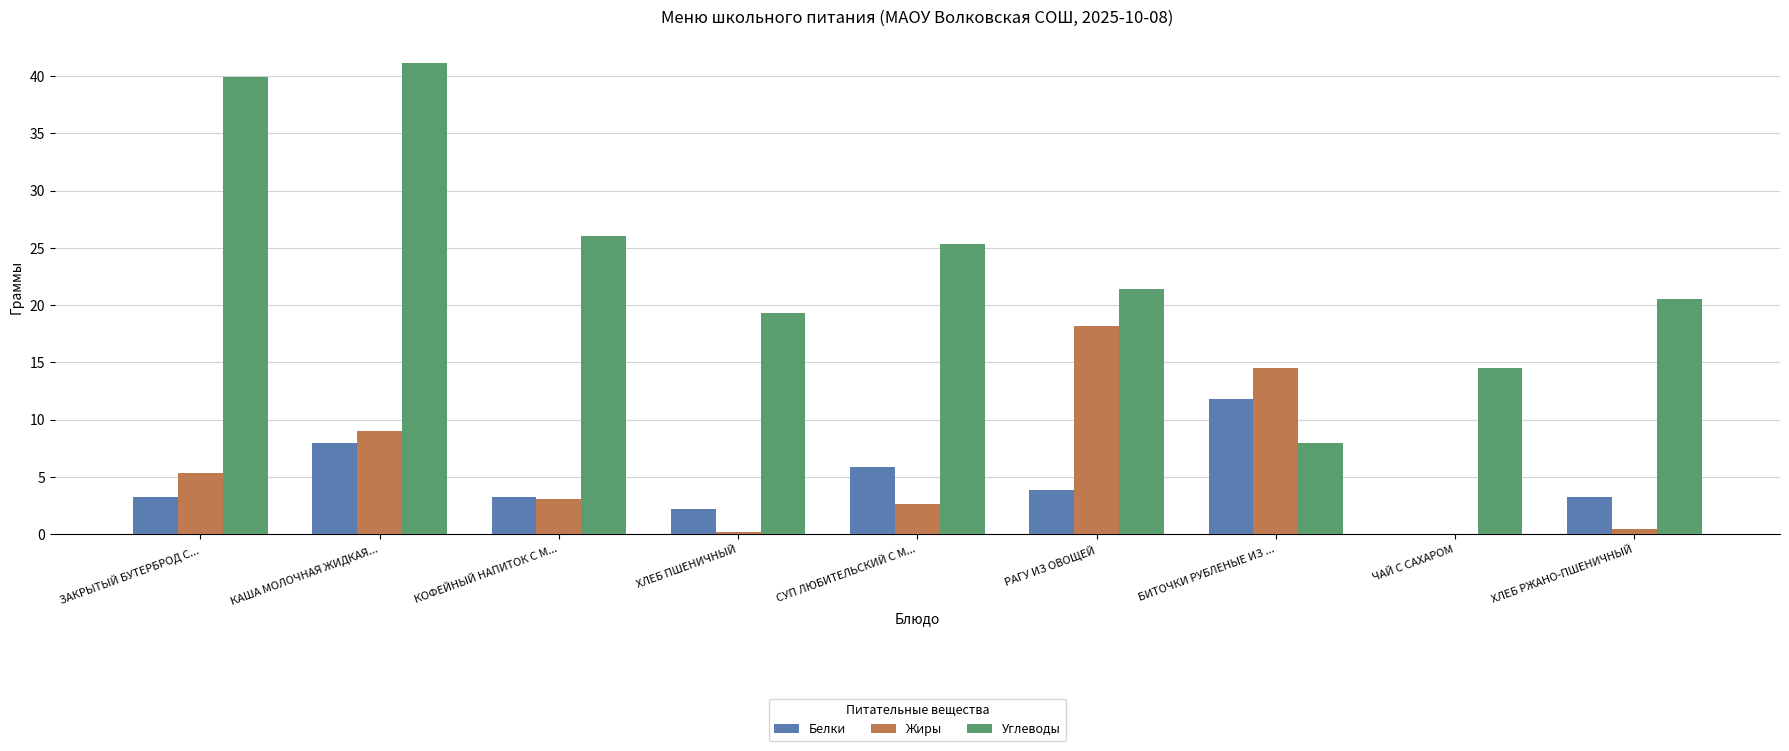

At which category is the sum across all series the highest?

КАША МОЛОЧНАЯ ЖИДКАЯ...